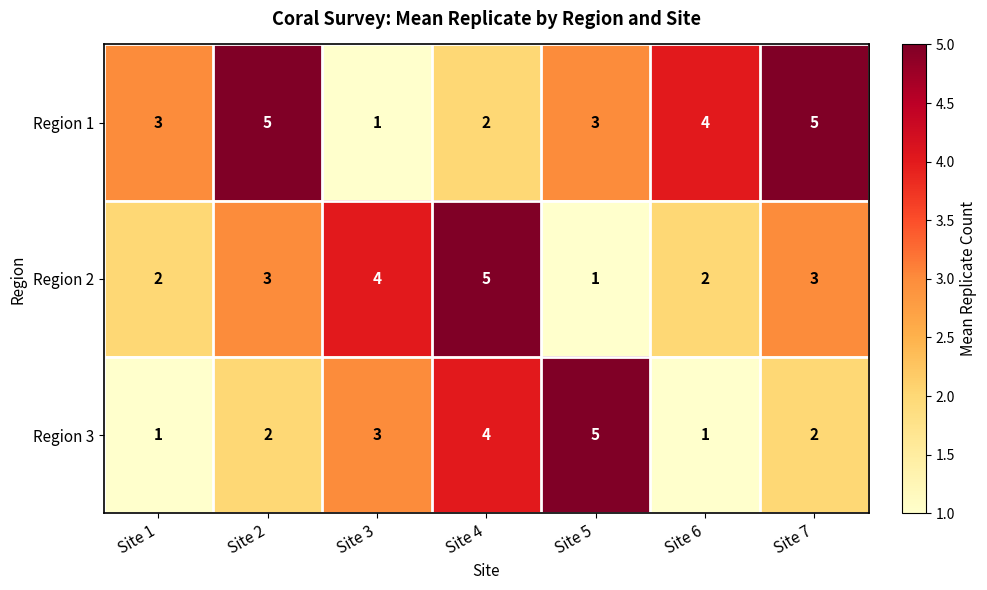

Between Site 3 and Site 7, which series saw the biggest shift?

Region 1